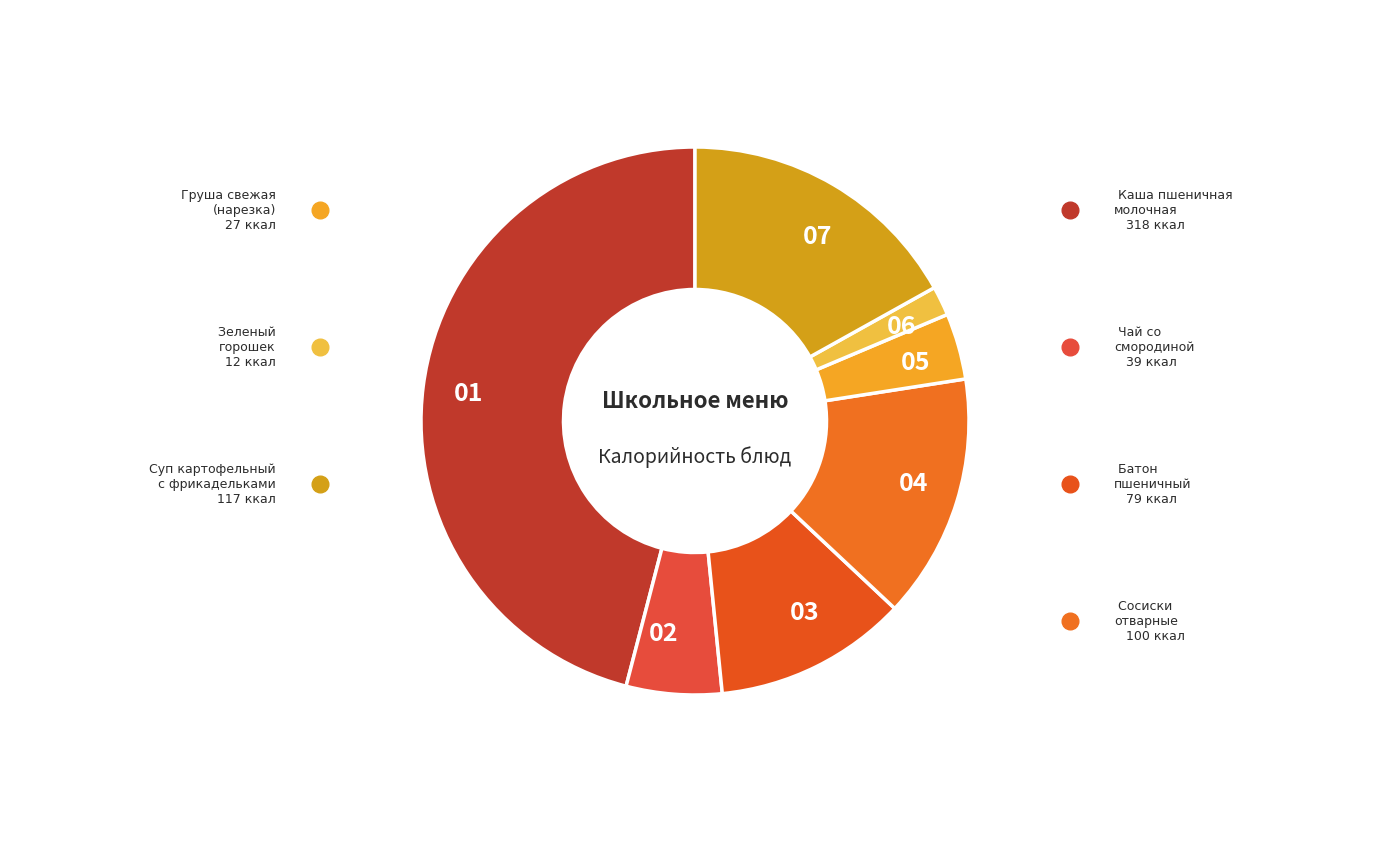

Does any single category account for the majority?

No